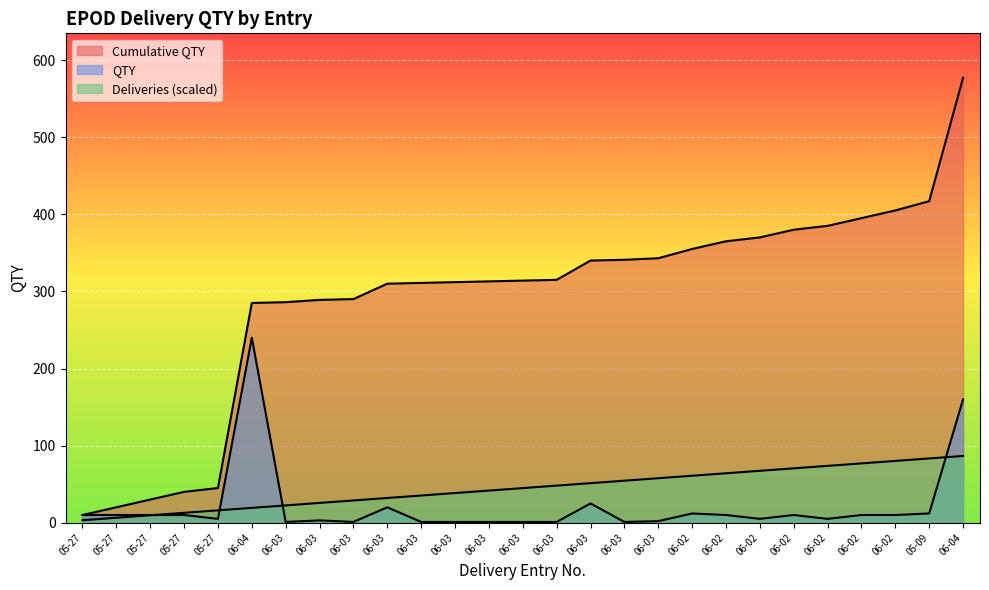

True or false: Deliveries and QTY intersect in this chart.

True